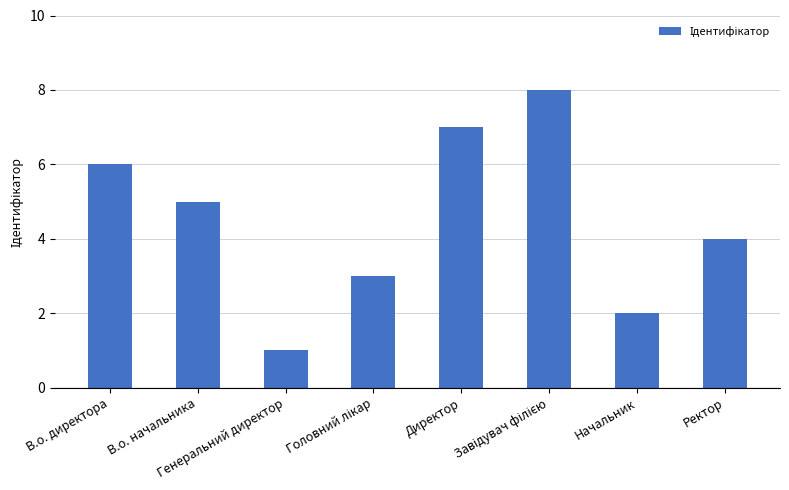

Does the chart contain stacked bars?

No